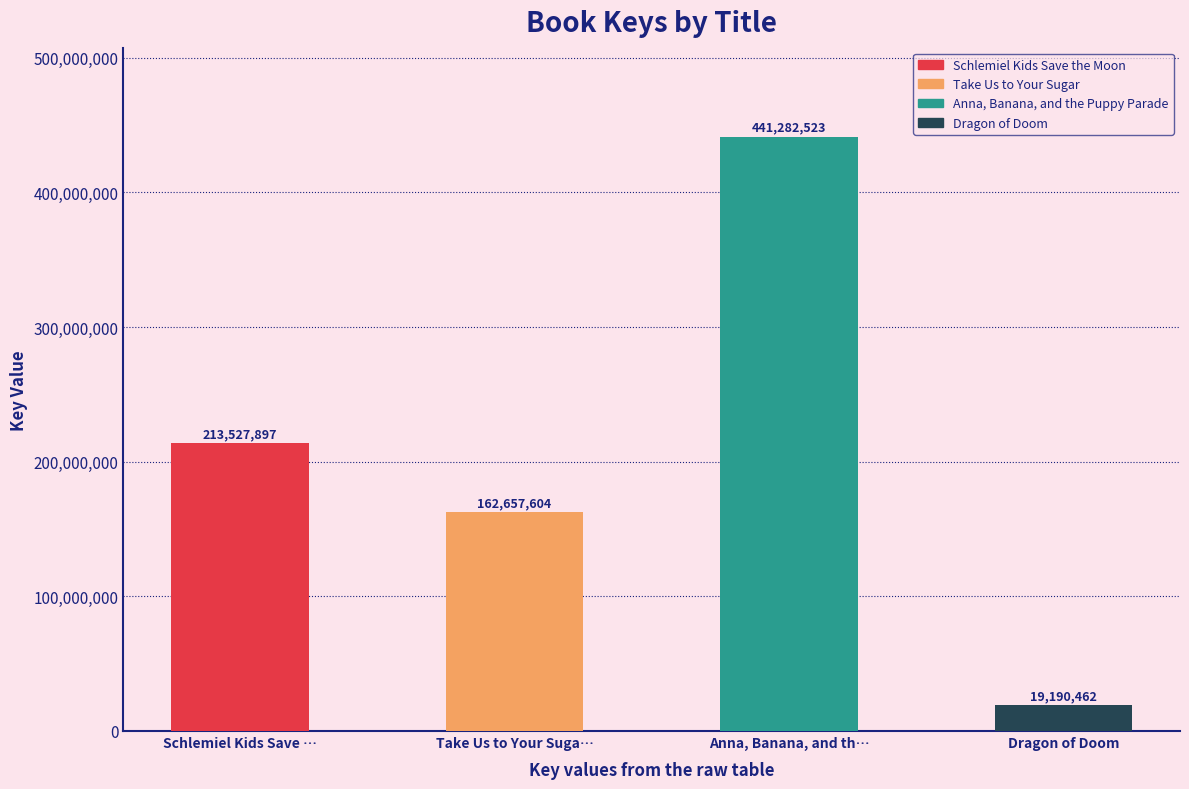

What is the label of the 1st bar from the left?

Schlemiel Kids Save …